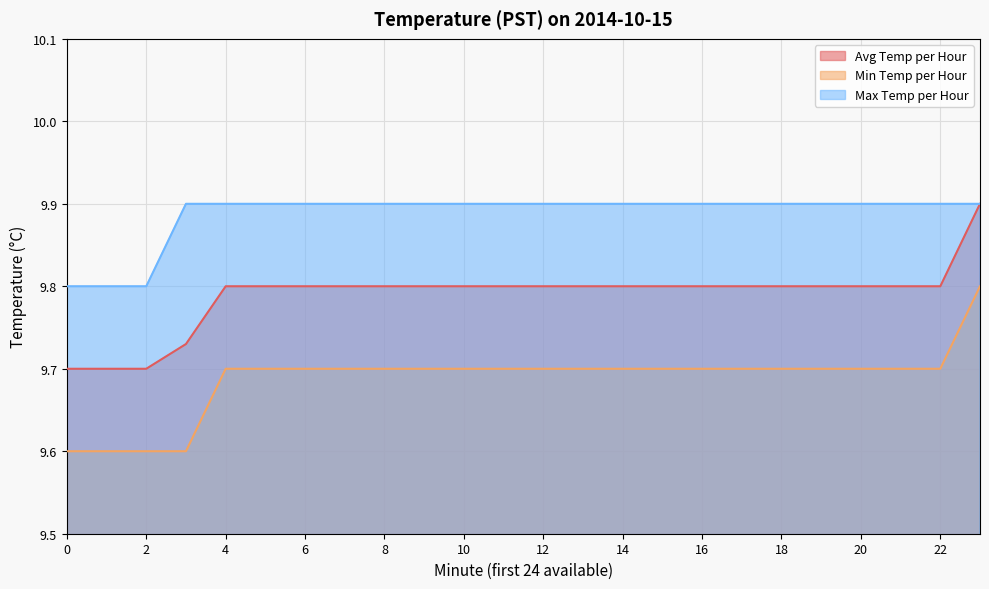

Rank the categories by Max Temp per Hour value from highest to lowest.

3, 4, 5, 6, 7, 8, 9, 10, 11, 12, 13, 14, 15, 16, 17, 18, 19, 20, 21, 22, 23, 0, 1, 2